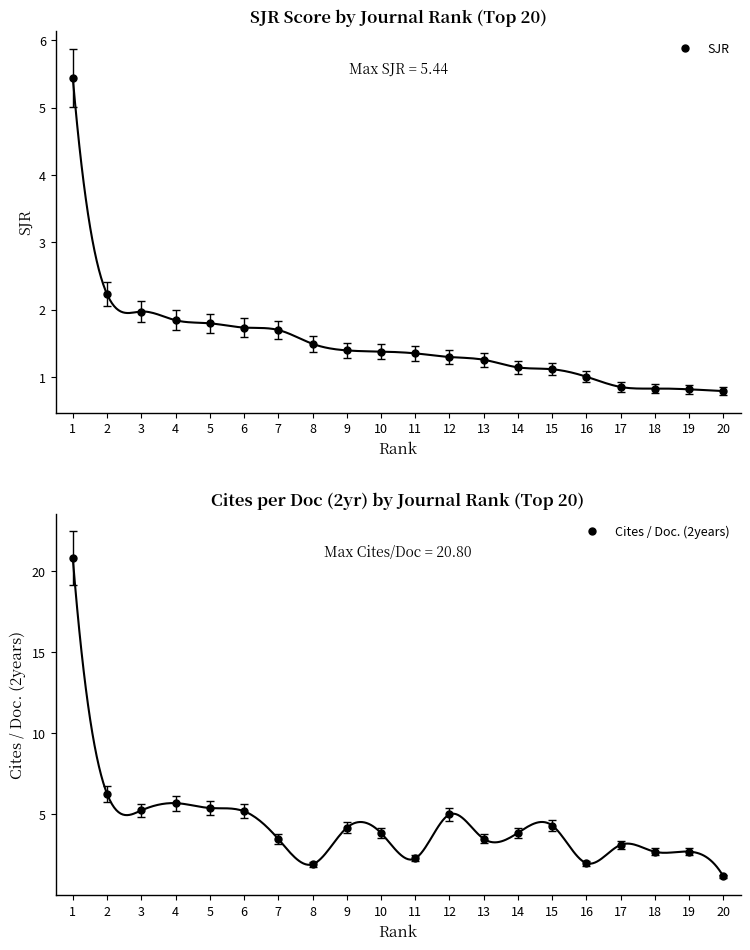

Reading left to right, extract all data points from this chart.

SJR: 5.4	2.2	2.0	1.8	1.8	1.7	1.7	1.5	1.4	1.4	1.4	1.3	1.3	1.1	1.1	1.0	0.9	0.8	0.8	0.8
Cites / Doc. (2years): 20.8	6.3	5.2	5.7	5.4	5.2	3.5	1.9	4.2	3.9	2.3	5.0	3.5	3.9	4.3	2.0	3.1	2.7	2.7	1.2